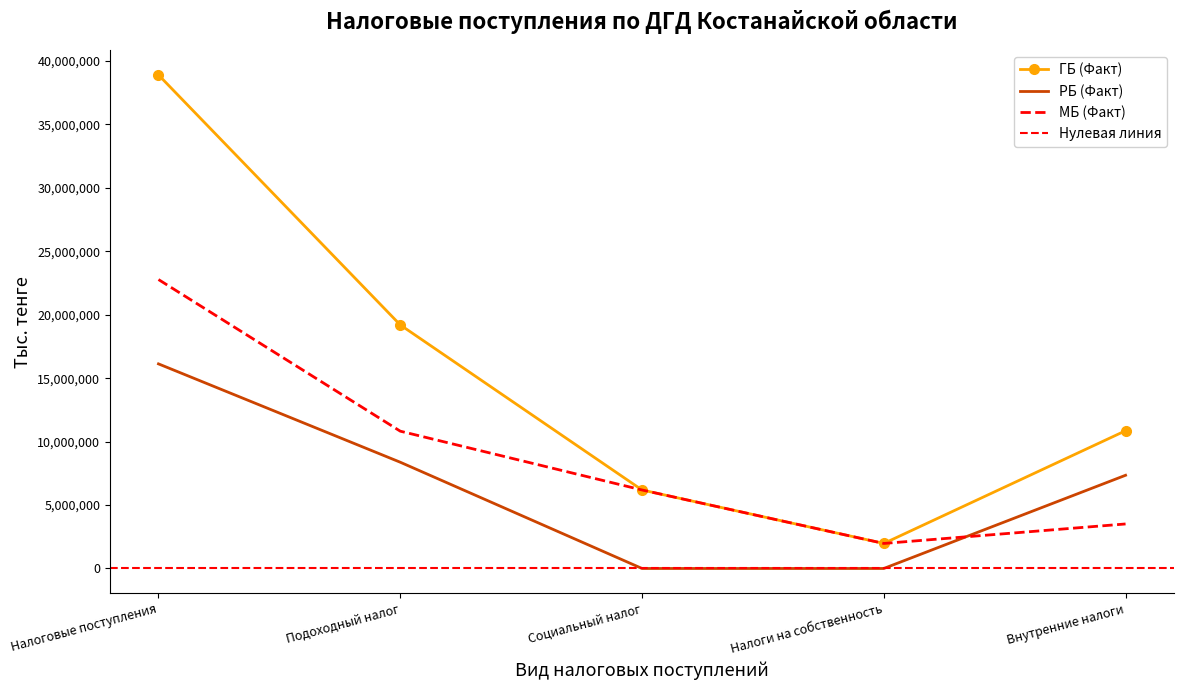

At which label does РБ (Факт) first exceed 7347913?

Налоговые поступления